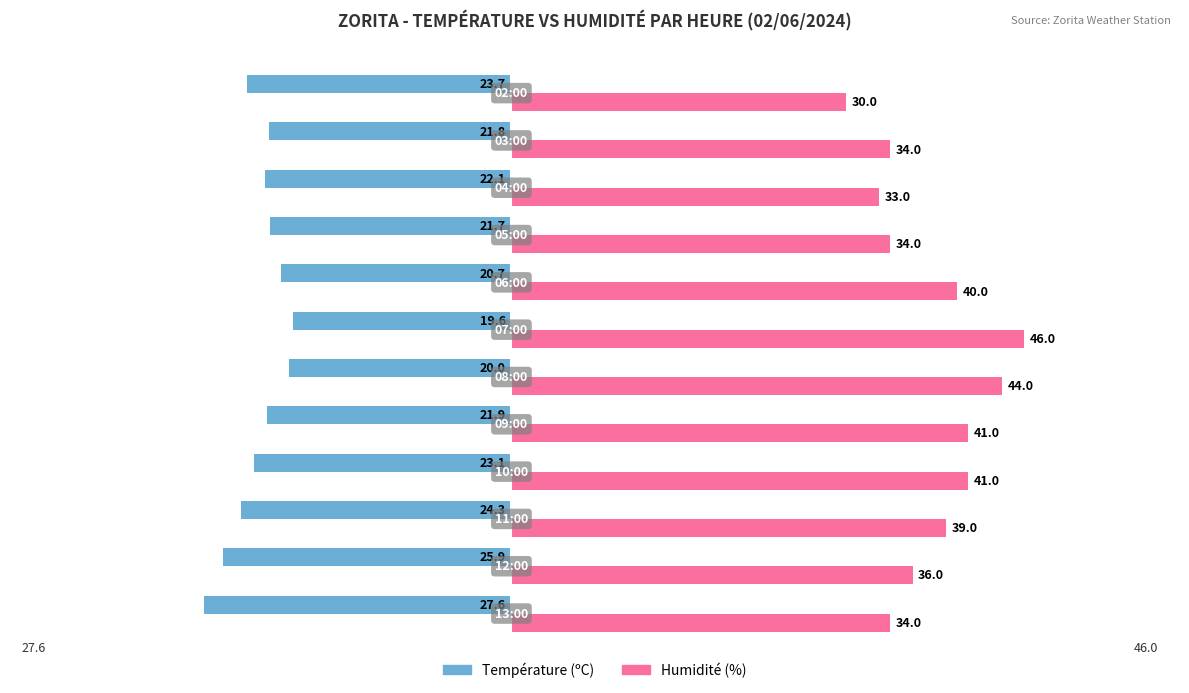

Which series has the largest total across all categories?

Humidité (%)